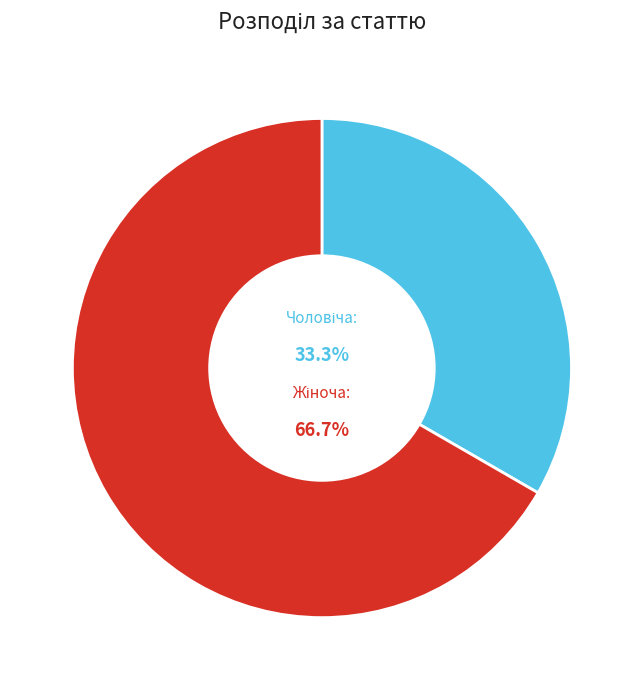

How many segments does this pie chart have?

2